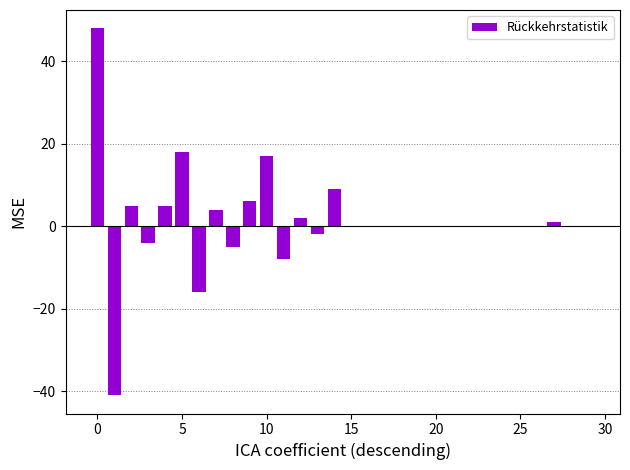

What is the sum of all values?

39